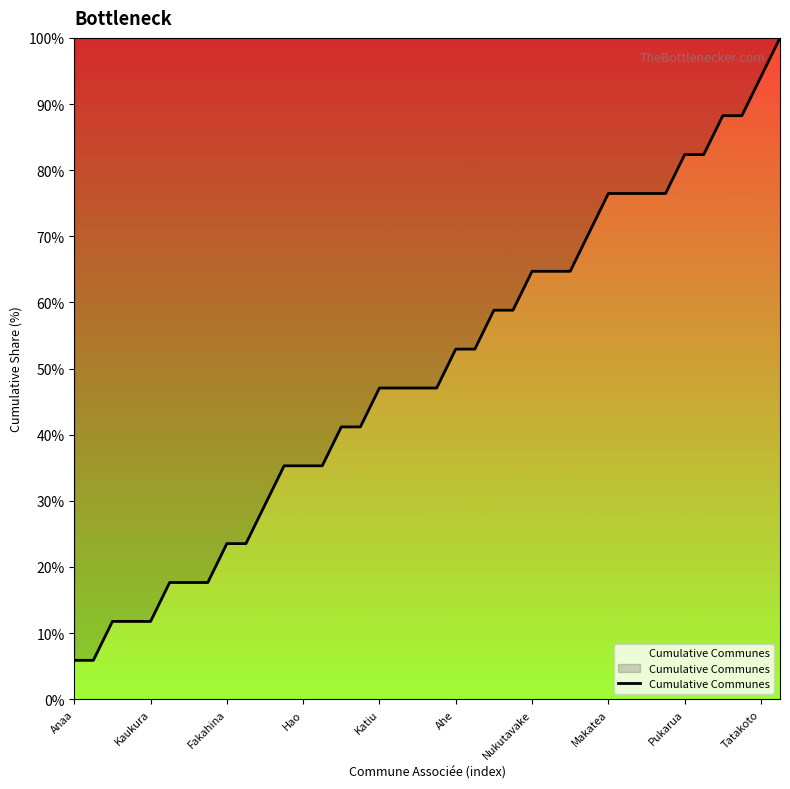

What is the smallest value displayed?

5.9